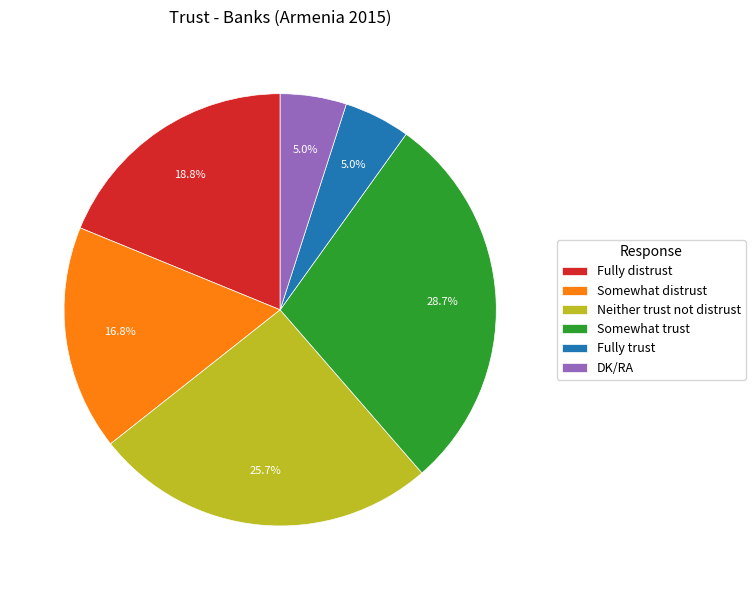

Is there a majority slice in this chart?

No